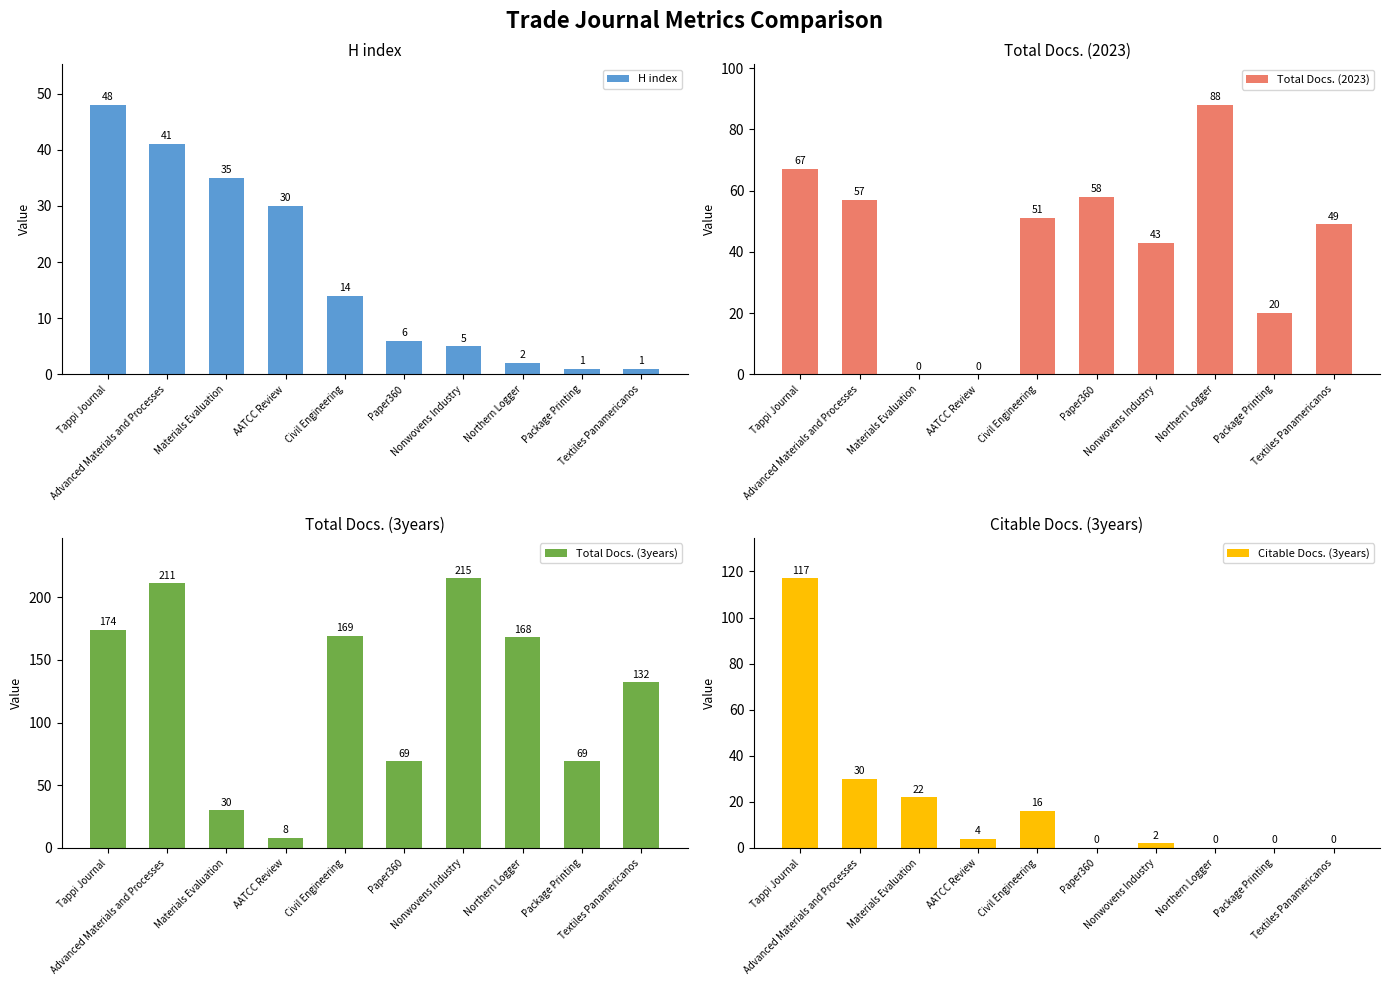

Reading left to right, transcribe all the data shown in this chart.

H index: Tappi Journal=48	Advanced Materials and Processes=41	Materials Evaluation=35	AATCC Review=30	Civil Engineering=14	Paper360=6	Nonwovens Industry=5	Northern Logger=2	Package Printing=1	Textiles Panamericanos=1
Total Docs. (2023): Tappi Journal=67	Advanced Materials and Processes=57	Materials Evaluation=0	AATCC Review=0	Civil Engineering=51	Paper360=58	Nonwovens Industry=43	Northern Logger=88	Package Printing=20	Textiles Panamericanos=49
Total Docs. (3years): Tappi Journal=174	Advanced Materials and Processes=211	Materials Evaluation=30	AATCC Review=8	Civil Engineering=169	Paper360=69	Nonwovens Industry=215	Northern Logger=168	Package Printing=69	Textiles Panamericanos=132
Citable Docs. (3years): Tappi Journal=117	Advanced Materials and Processes=30	Materials Evaluation=22	AATCC Review=4	Civil Engineering=16	Paper360=0	Nonwovens Industry=2	Northern Logger=0	Package Printing=0	Textiles Panamericanos=0